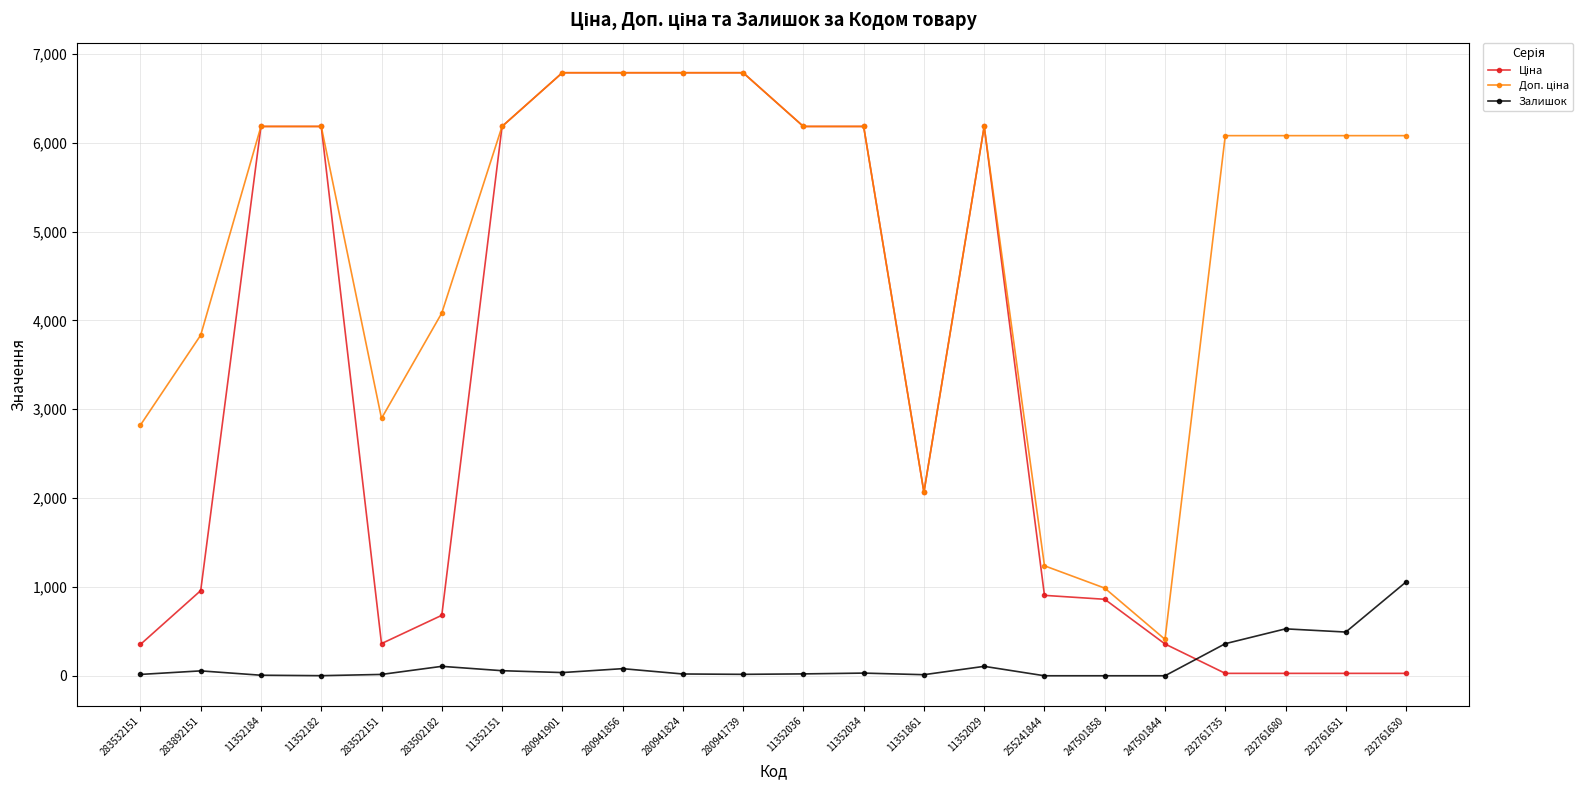

At how many categories does at least one series exceed 3131?

16